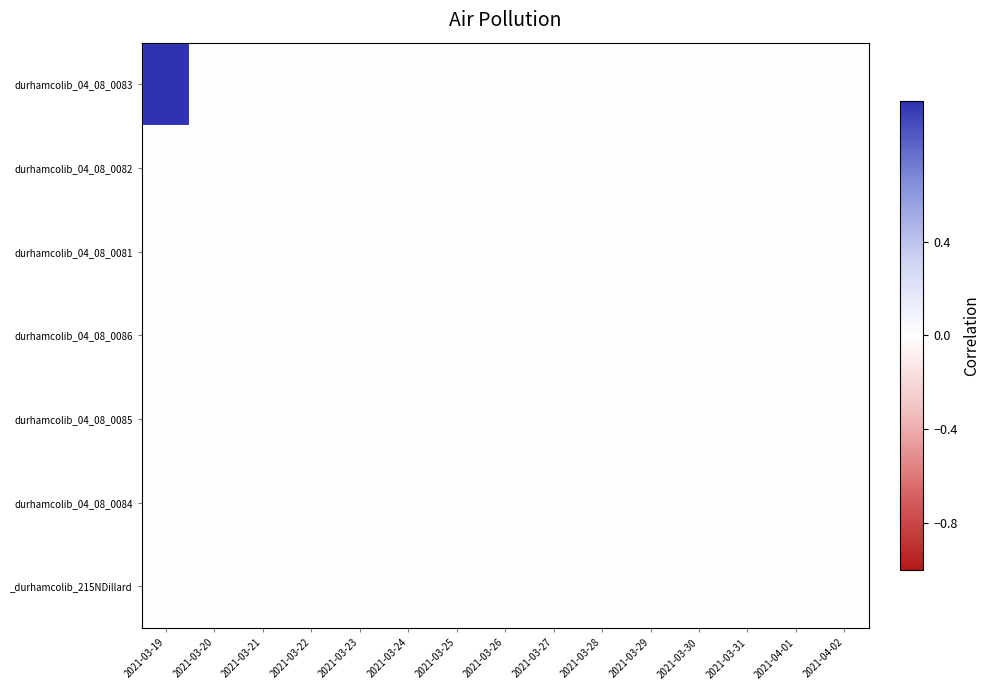

Between 2021-03-29 and 2021-03-27, which is larger?

2021-03-29